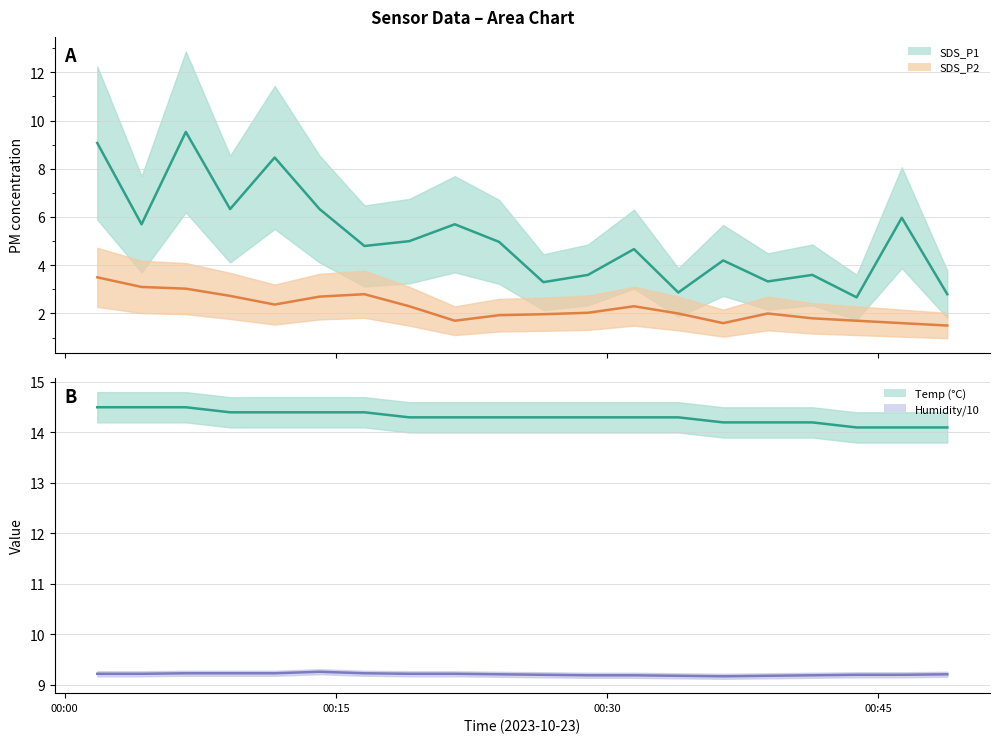

What is the maximum value for SDS_P2?

3.5